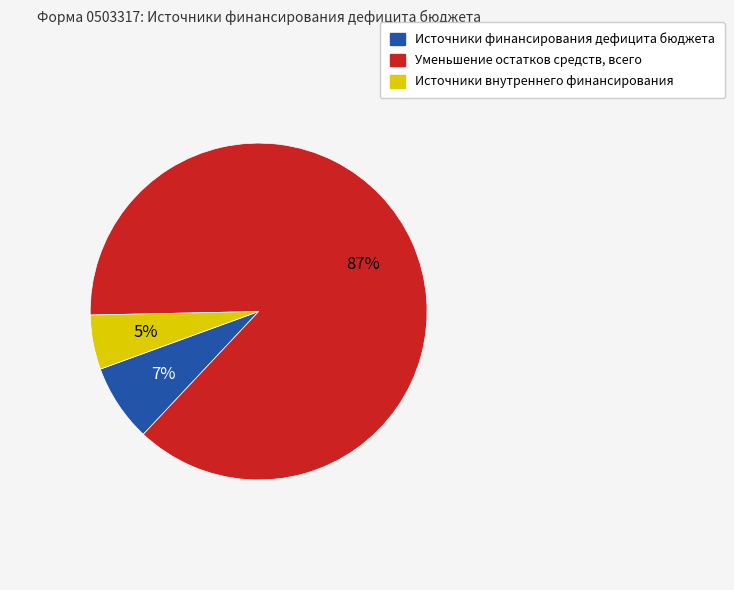

Is there any slice that represents more than half of the pie?

Yes